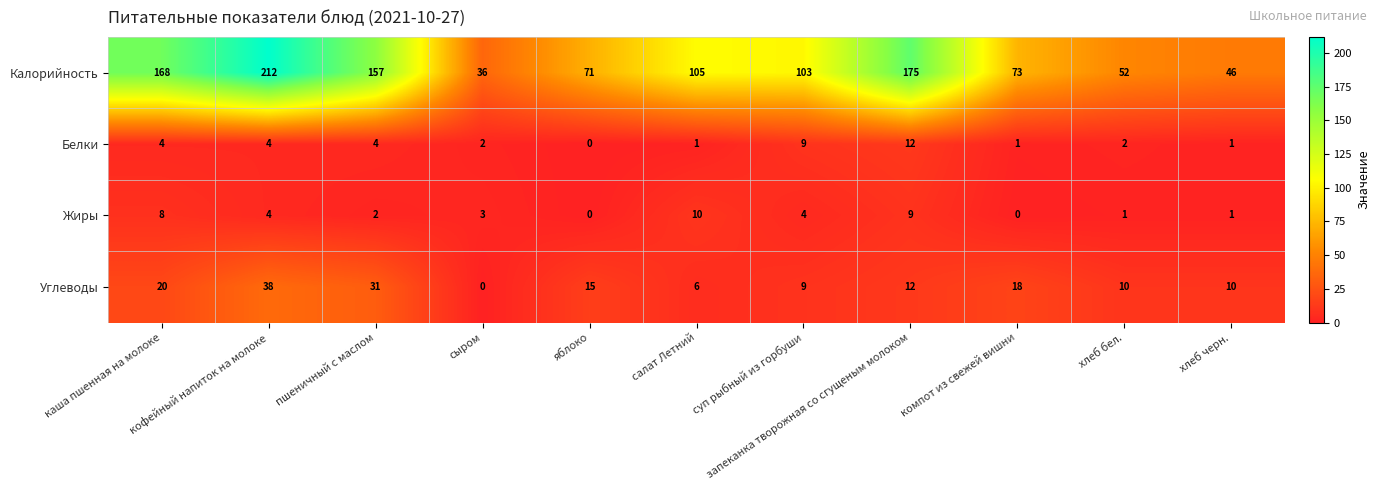

What is the maximum value shown in the chart?

212